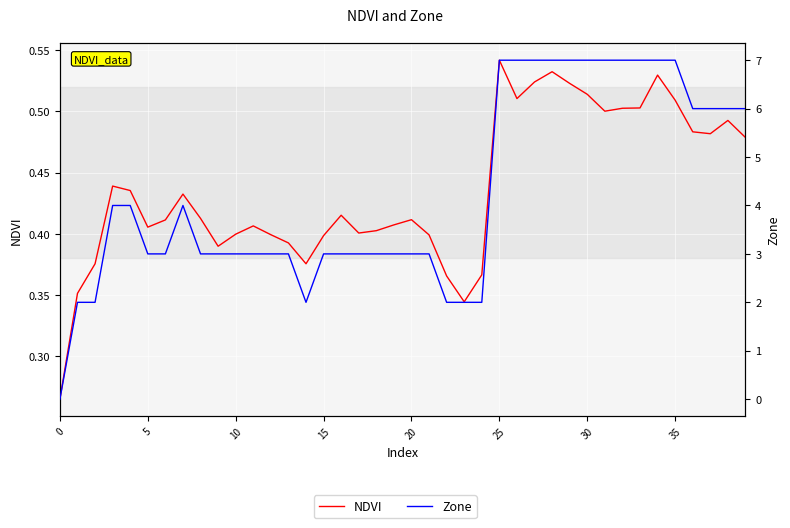

Rank the series at 19 from lowest to highest value.

NDVI, Zone